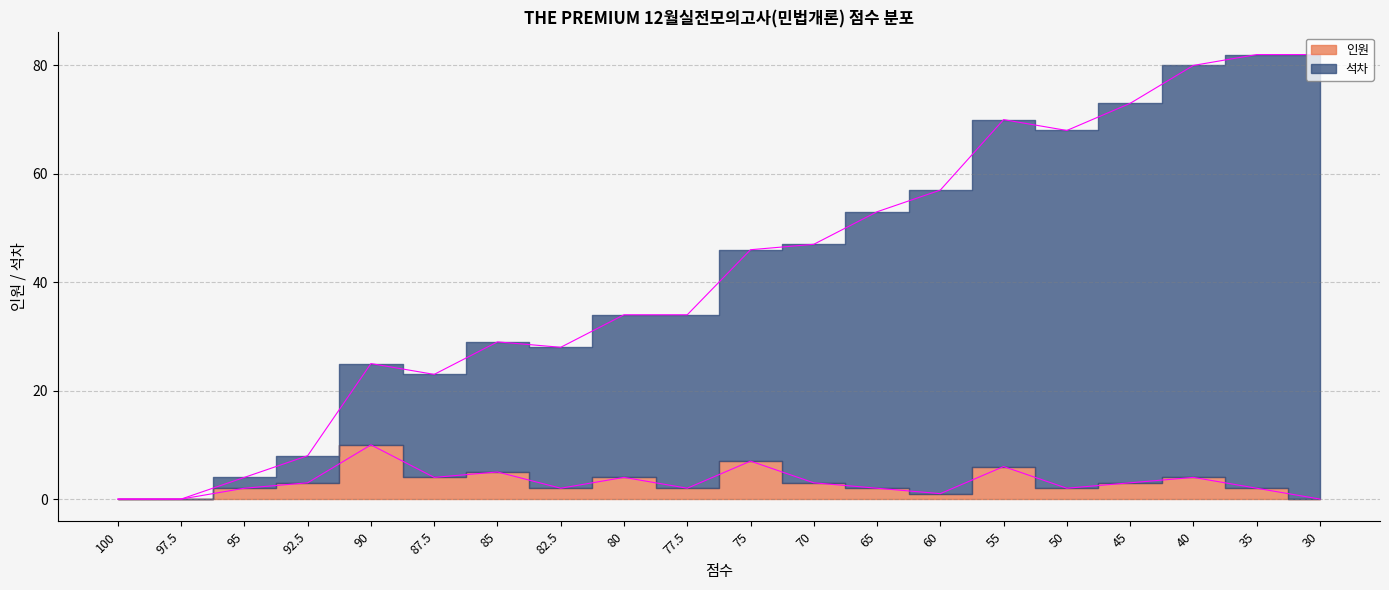

What is the label of the 19th point from the left?

35